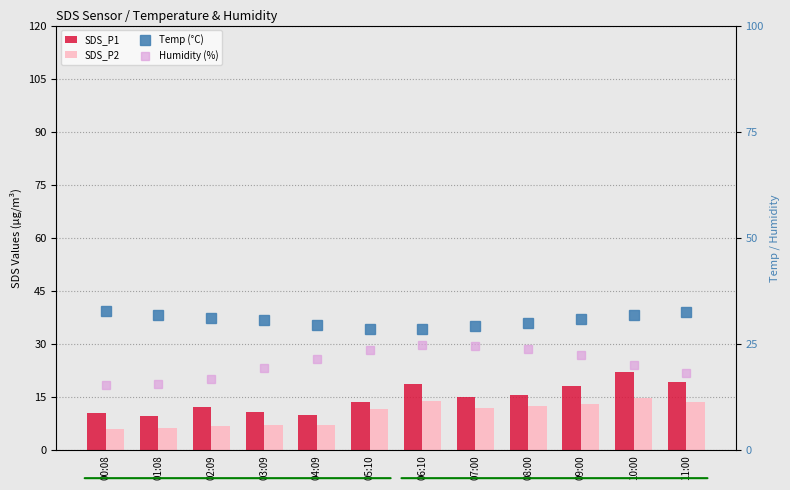

What is the difference between the maximum and minimum values in the SDS_P2 series?

8.9